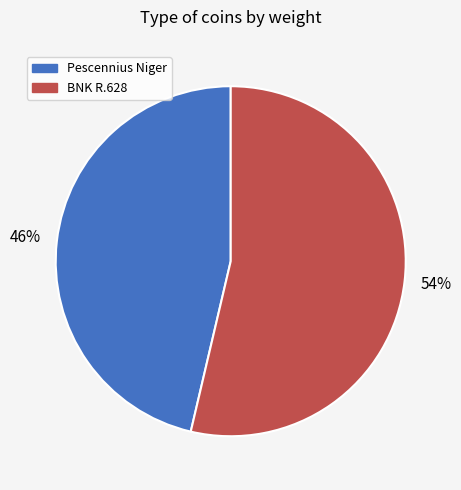

The BNK R.628 slice represents 49% of the pie. True or false?

False